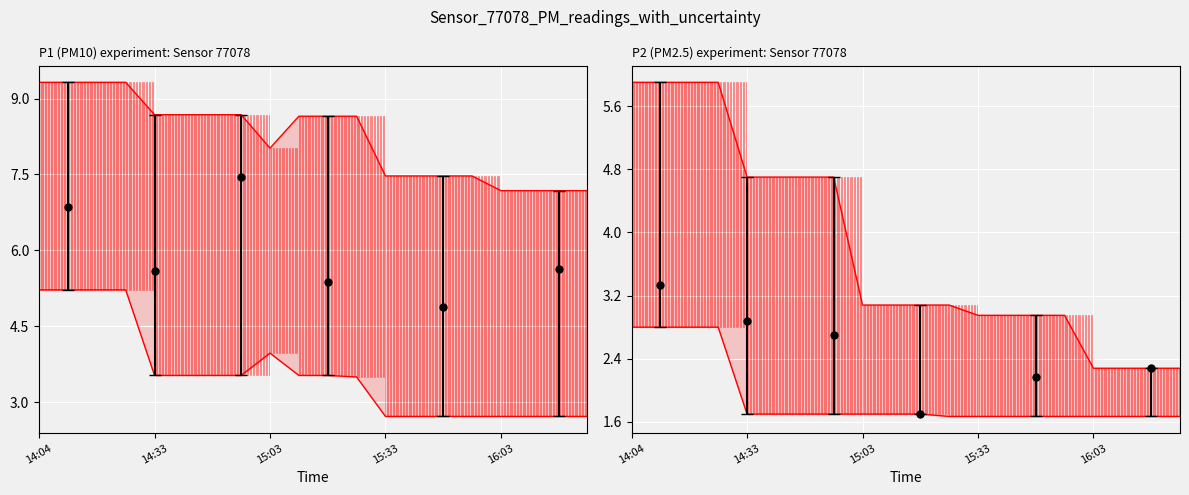

The P2_upper series shows 10.5 at 14:04. True or false?

False